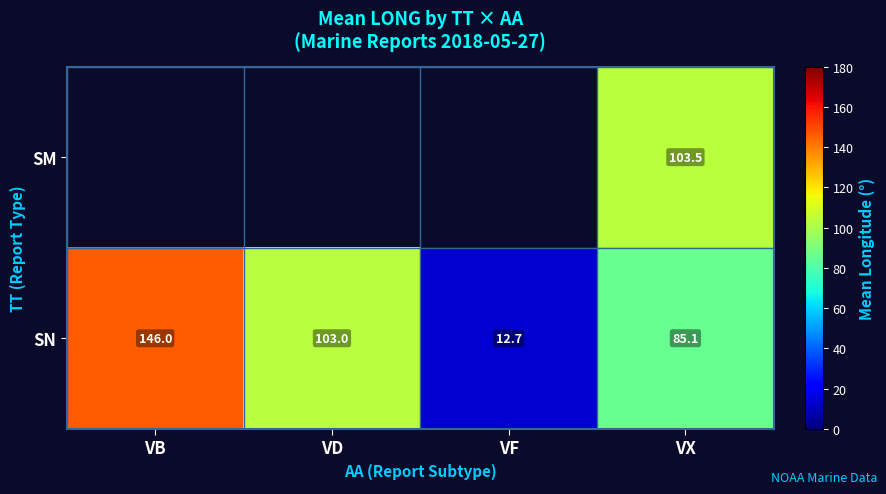

The SN series shows 146.0 at VB. True or false?

True